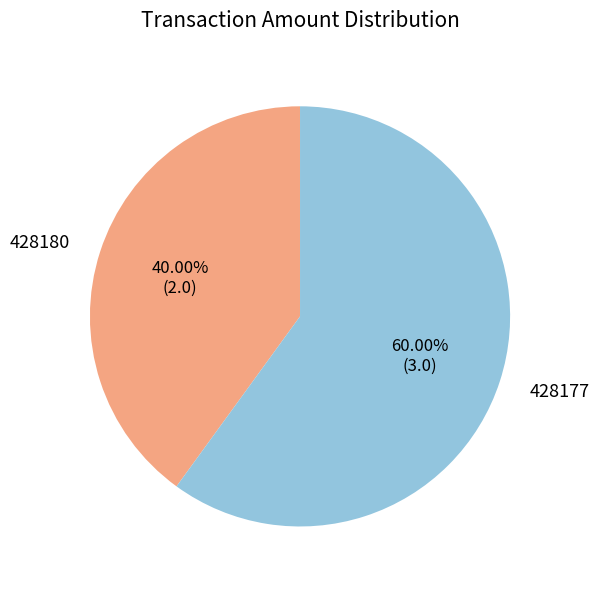

Is it true that 428180 is 46% of the pie?

False